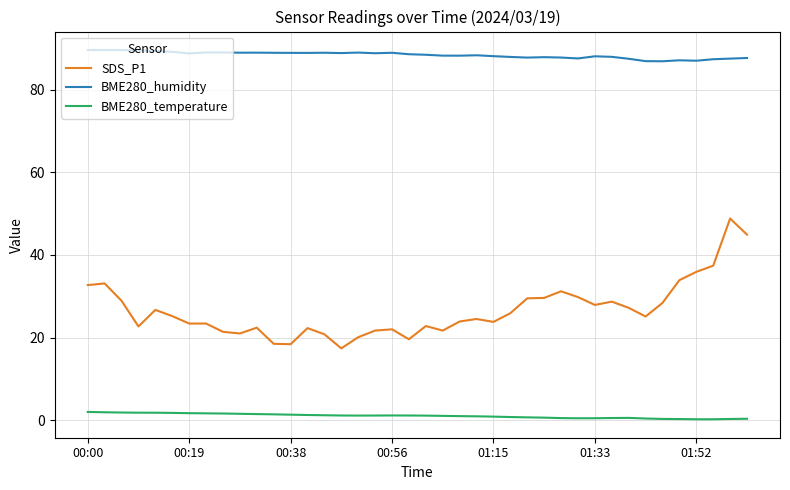

Which series has the largest total across all categories?

BME280_humidity